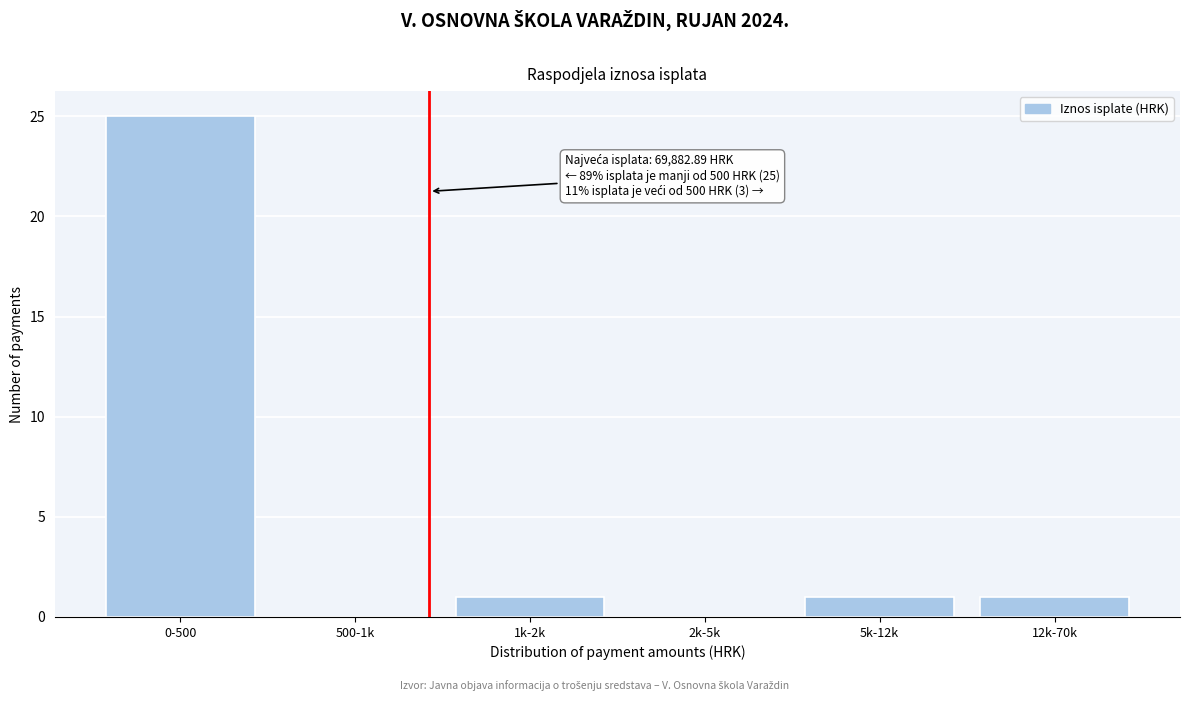

Reading right to left, what are all the values shown in this chart?

12k-70k=1	5k-12k=1	2k-5k=0	1k-2k=1	500-1k=0	0-500=25